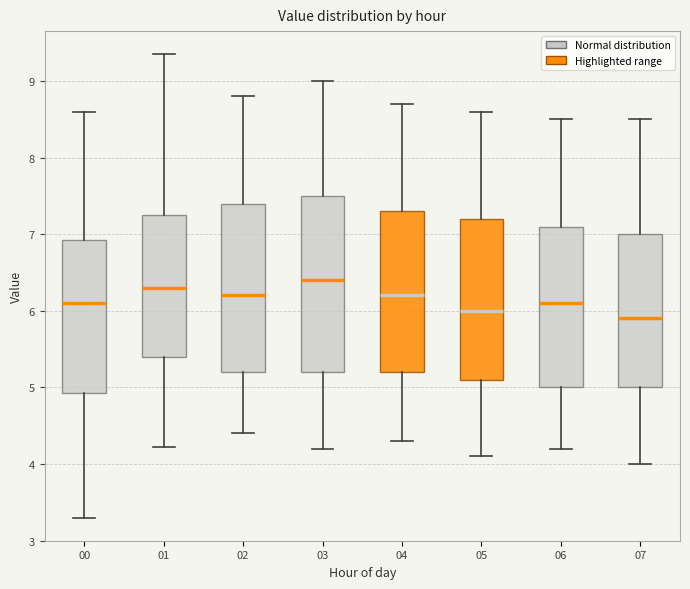

Reading left to right, read every box against the y-axis: the position of its median line, the range the box covers, and the ends of its whiskers. The values are not printed on the chart, so give them approximately, as read against the axis.

00: median 6.1, box 4.9 to 6.9, whiskers 3.3 to 8.6
01: median 6.3, box 5.4 to 7.3, whiskers 4.2 to 9.4
02: median 6.2, box 5.2 to 7.4, whiskers 4.4 to 8.8
03: median 6.4, box 5.2 to 7.5, whiskers 4.2 to 9.0
04: median 6.2, box 5.2 to 7.3, whiskers 4.3 to 8.7
05: median 6.0, box 5.1 to 7.2, whiskers 4.1 to 8.6
06: median 6.1, box 5.0 to 7.1, whiskers 4.2 to 8.5
07: median 5.9, box 5.0 to 7.0, whiskers 4.0 to 8.5